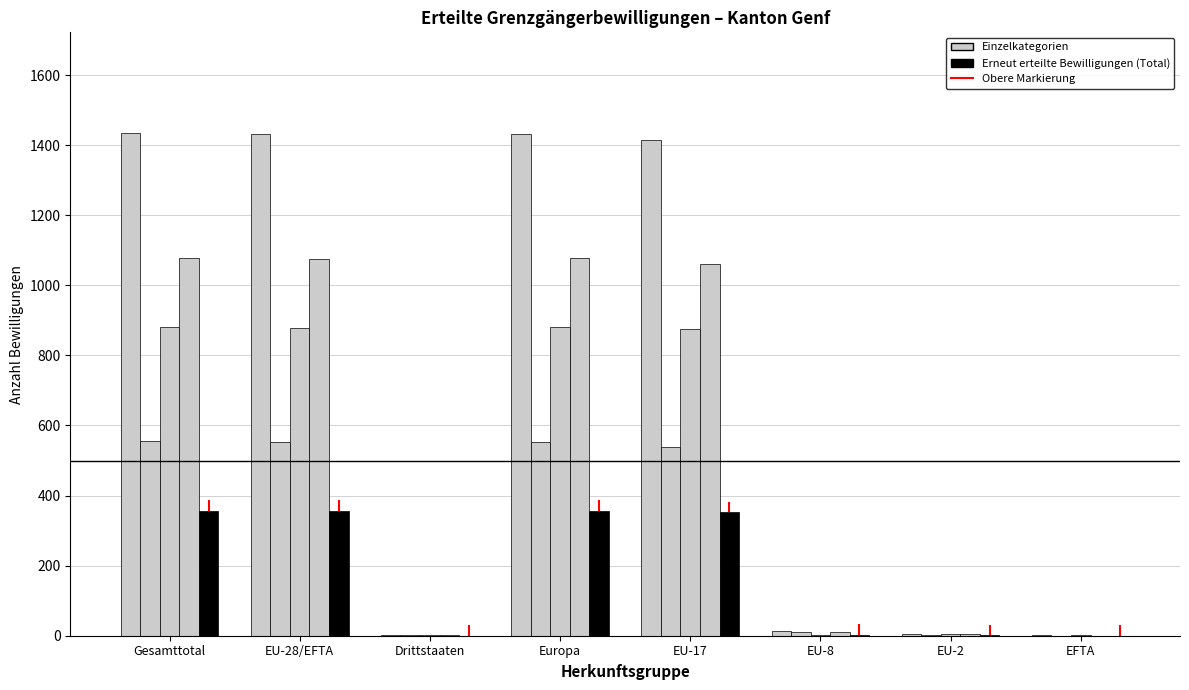

What is the difference between the Frauen values at EU-2 and EU-28/EFTA?

552